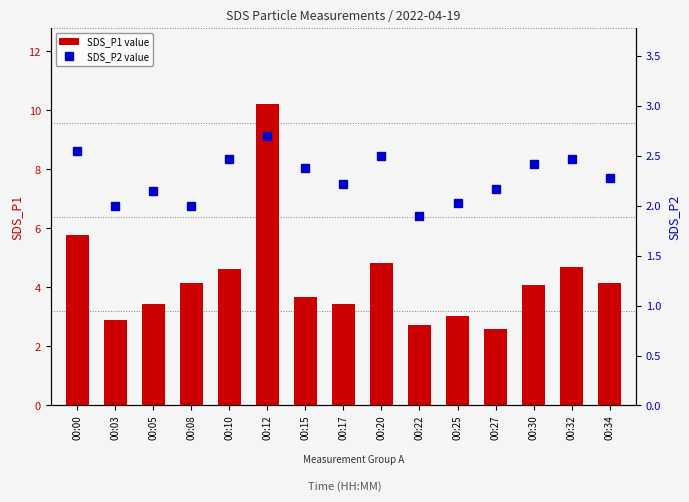

What is the maximum value shown in the chart?

10.2